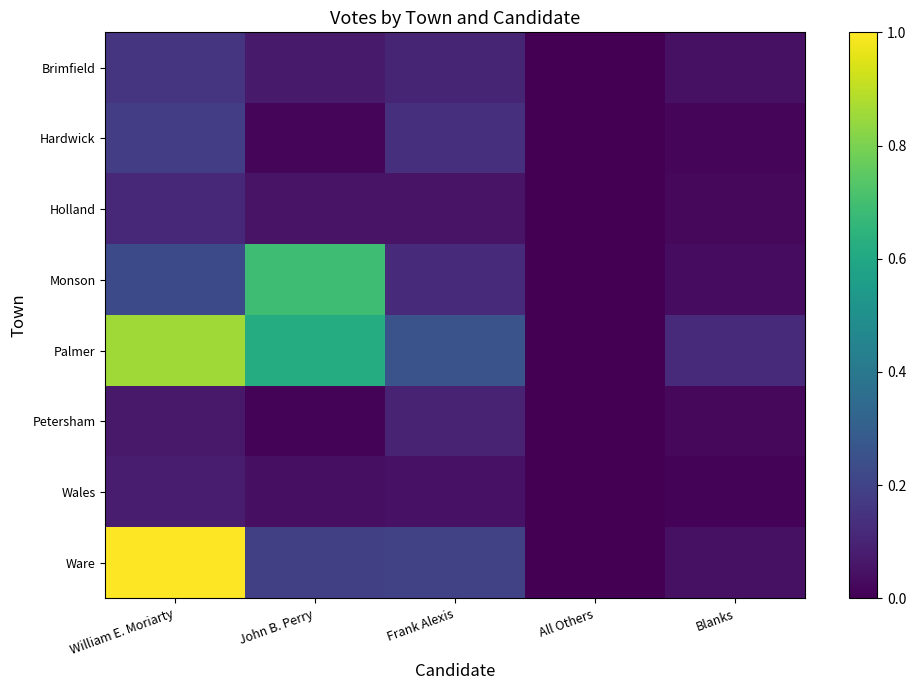

What is the greatest value displayed?

1.0